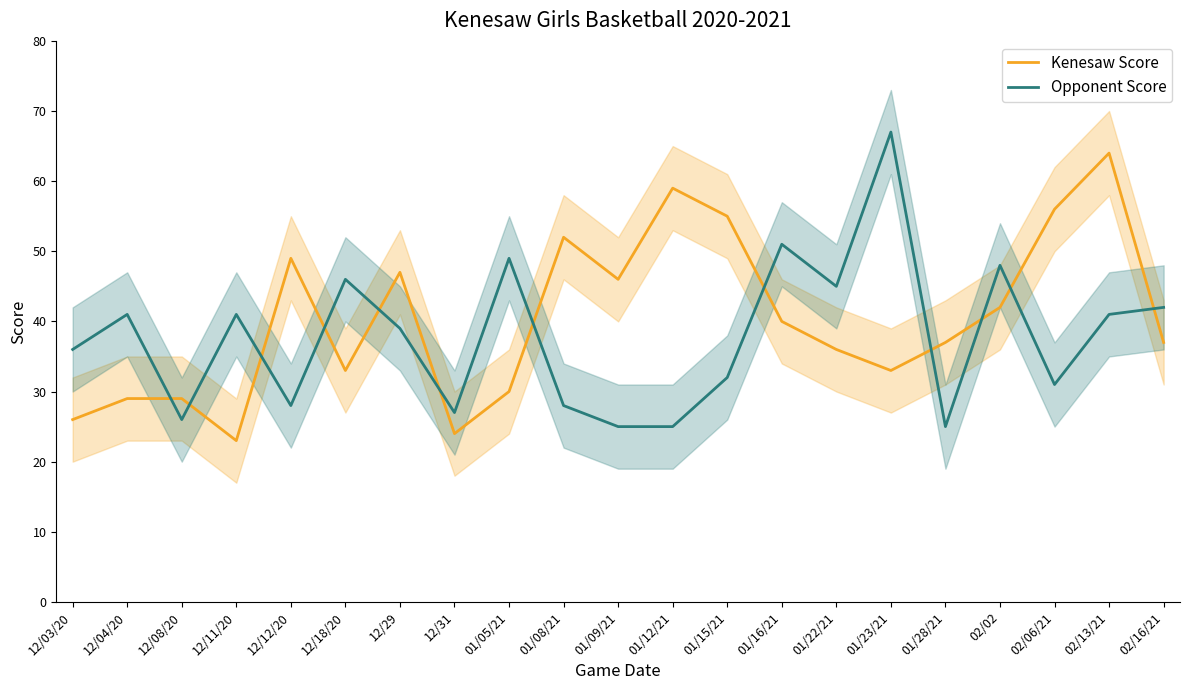

At how many categories does at least one series exceed 27?

20